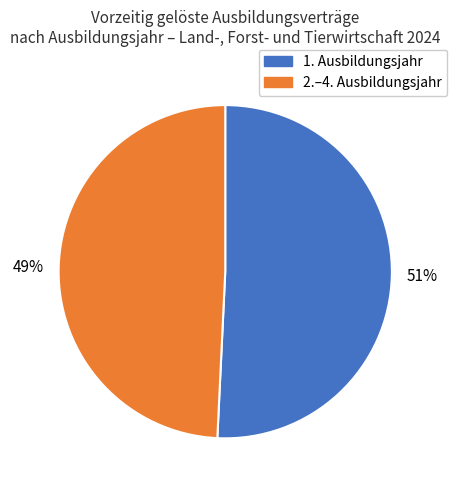

To the nearest percent, what is the average slice percentage?

50%